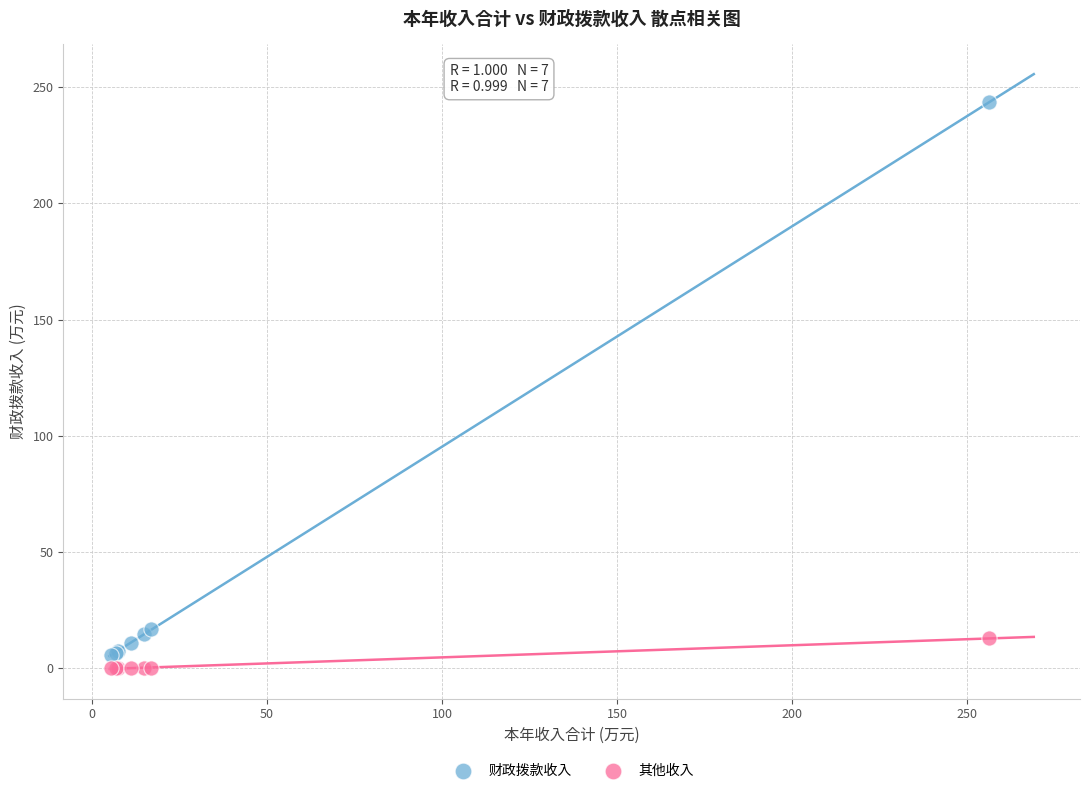

What is the X range (max minus min) for the scatter plot?

250.7